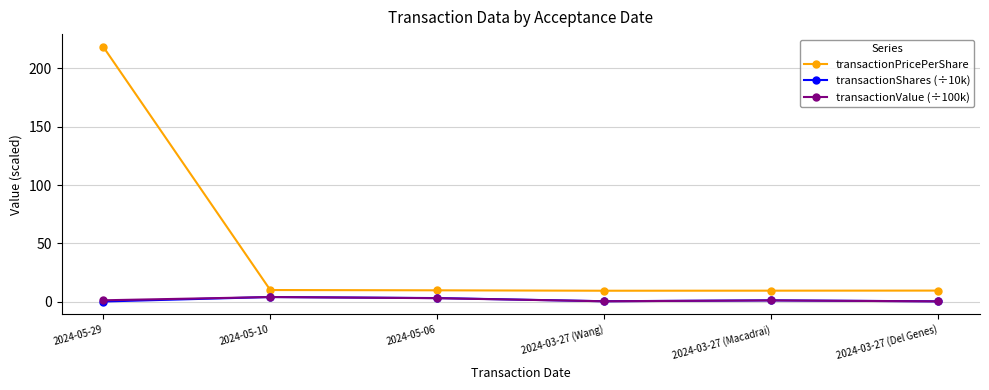

What is the sum of the transactionPricePerShare values at 2024-05-10 and 2024-03-27 (Wang)?

19.2